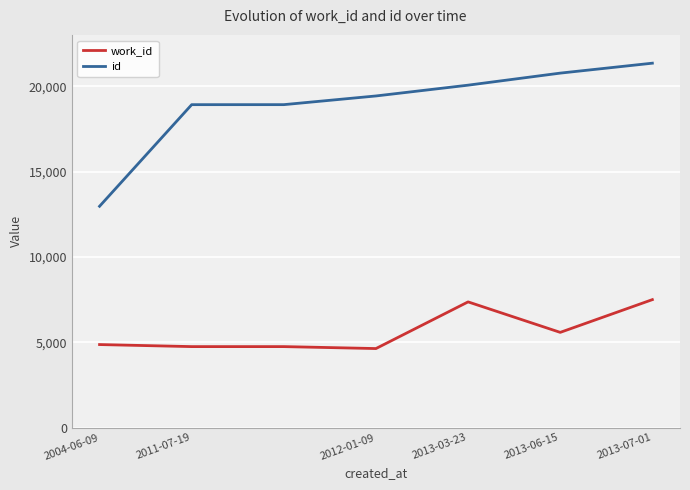

Rank the series by their average value, from highest to lowest.

id, work_id